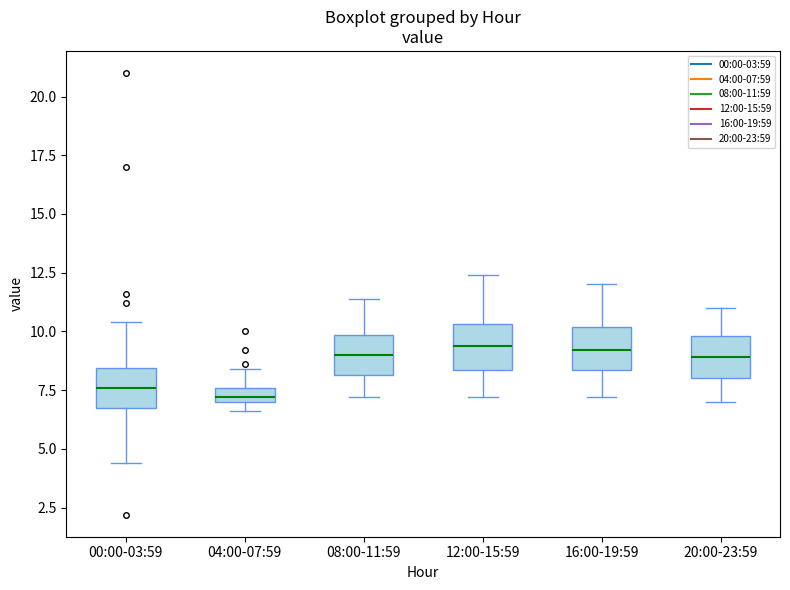

Where does the median line of the box for 20:00-23:59 sit on the y-axis? The values are not printed on the chart, so give them approximately, as read against the axis.

9.0